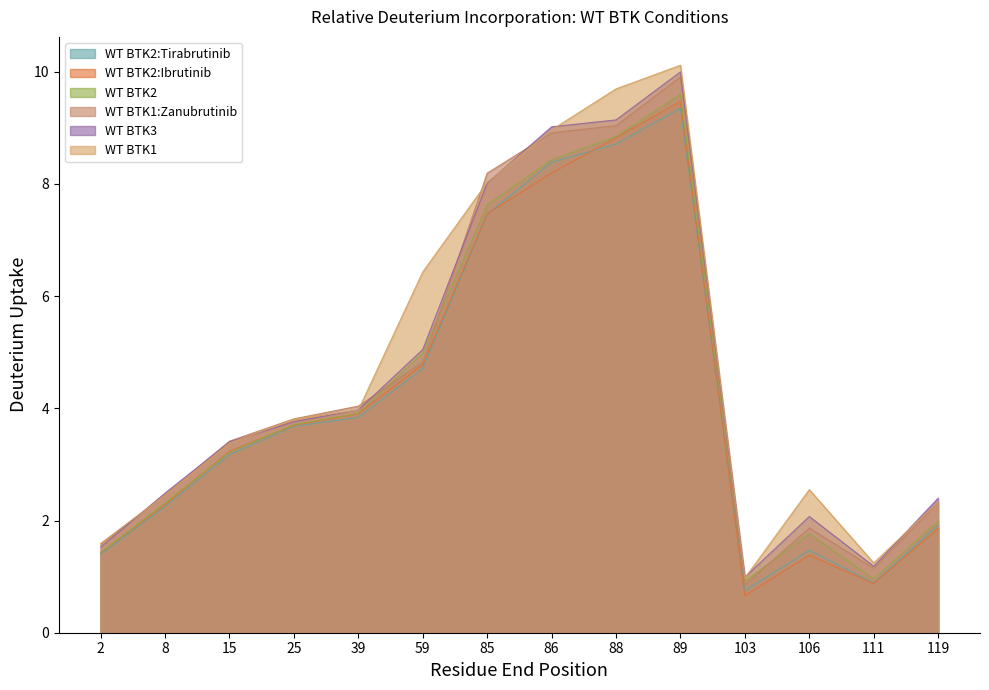

How many interior local valleys does the WT BTK1 series have?

2